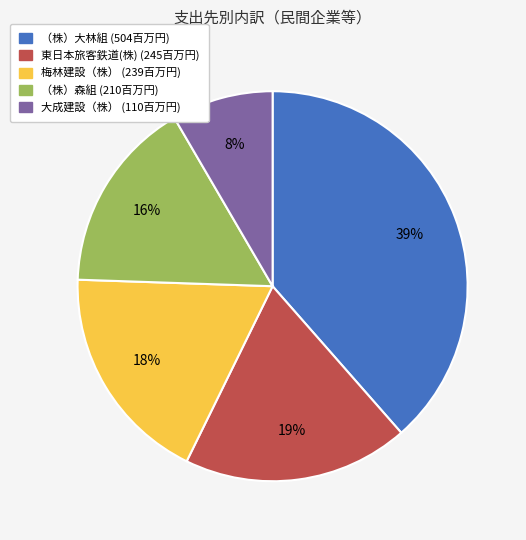

To the nearest percent, what portion does 東日本旅客鉄道(株) represent?

19%